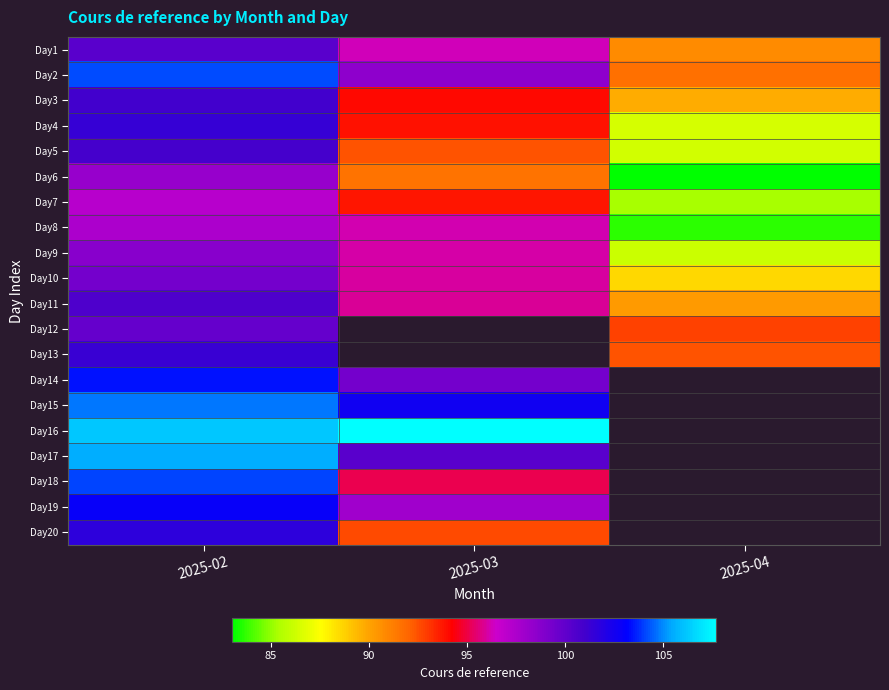

At which category does the chart reach its minimum across all series?

2025-04